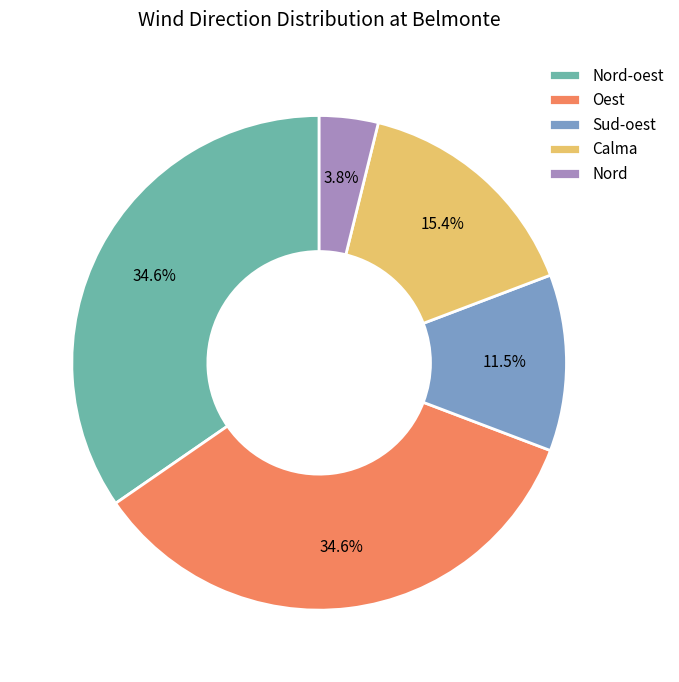

To the nearest percent, what is the difference between the largest and smallest slice percentages?

31%